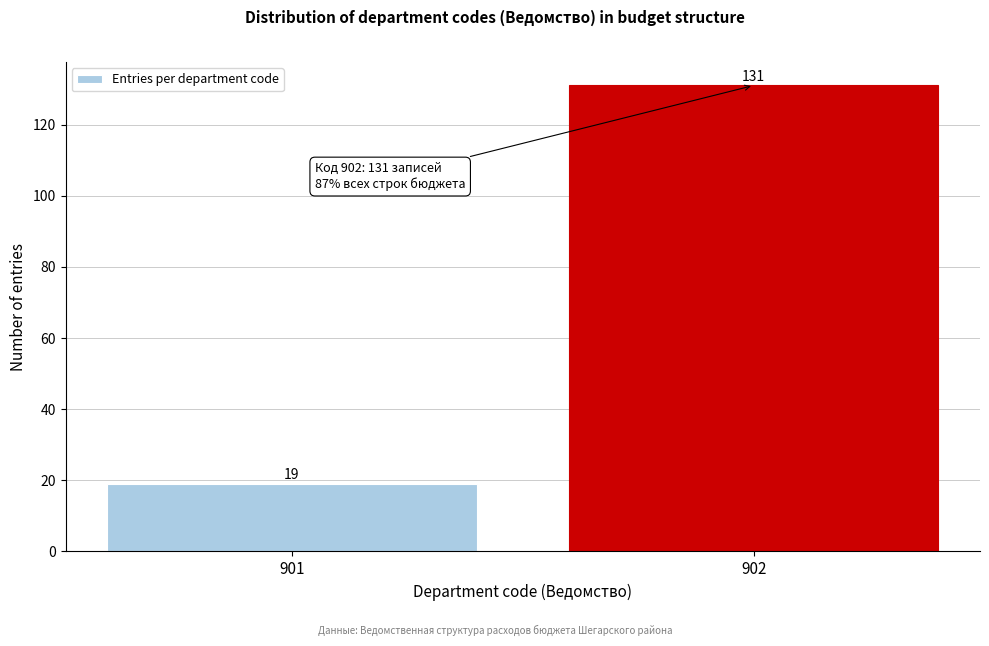

Reading left to right, list all the values displayed in this chart.

901=19	902=131